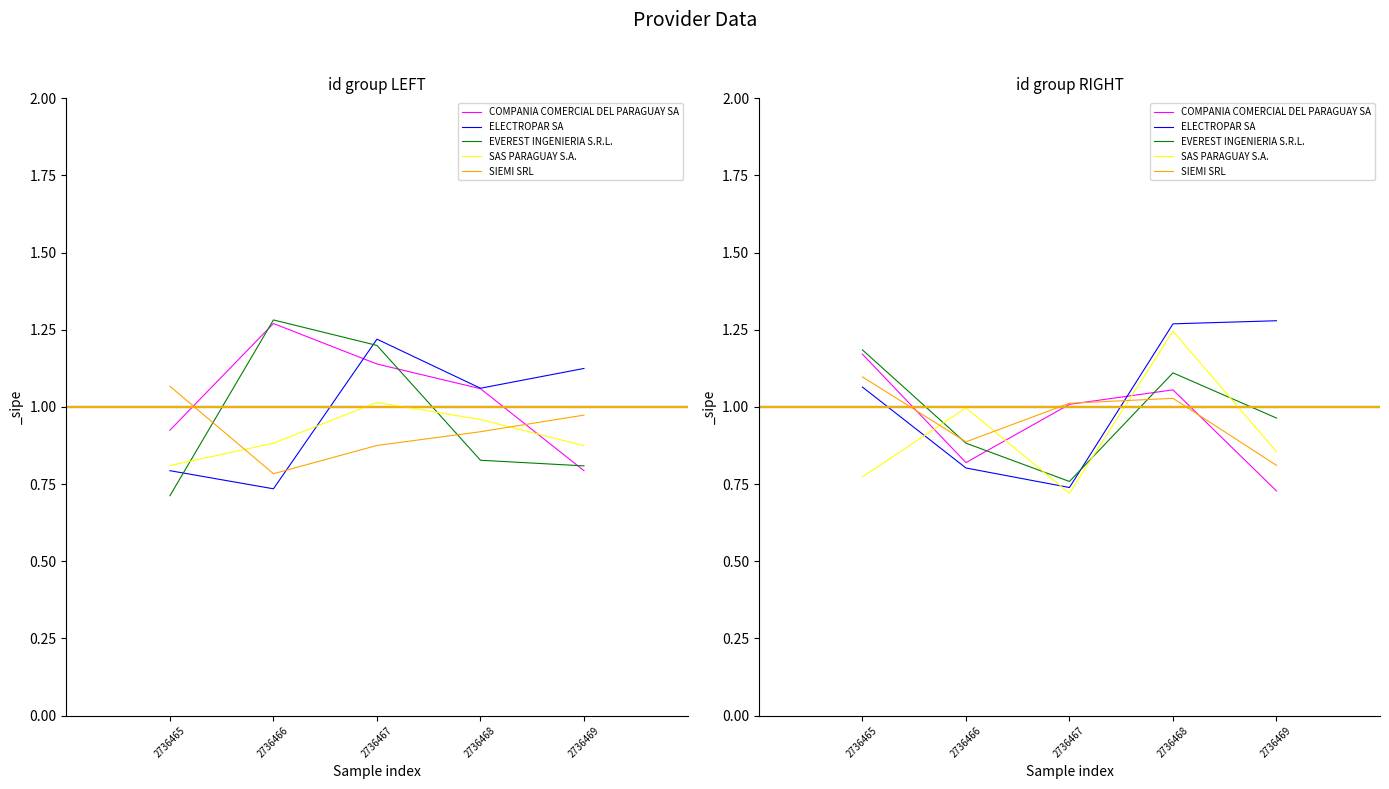

At which category is the sum across all series the highest?

2736468